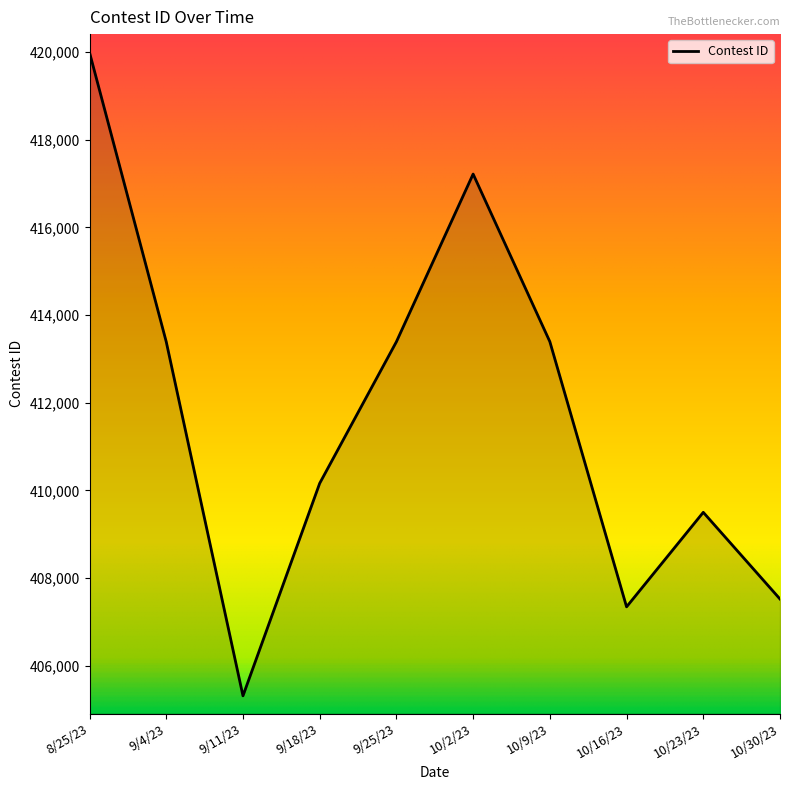

What is the change in value from 9/18/23 to 9/25/23?

+3231